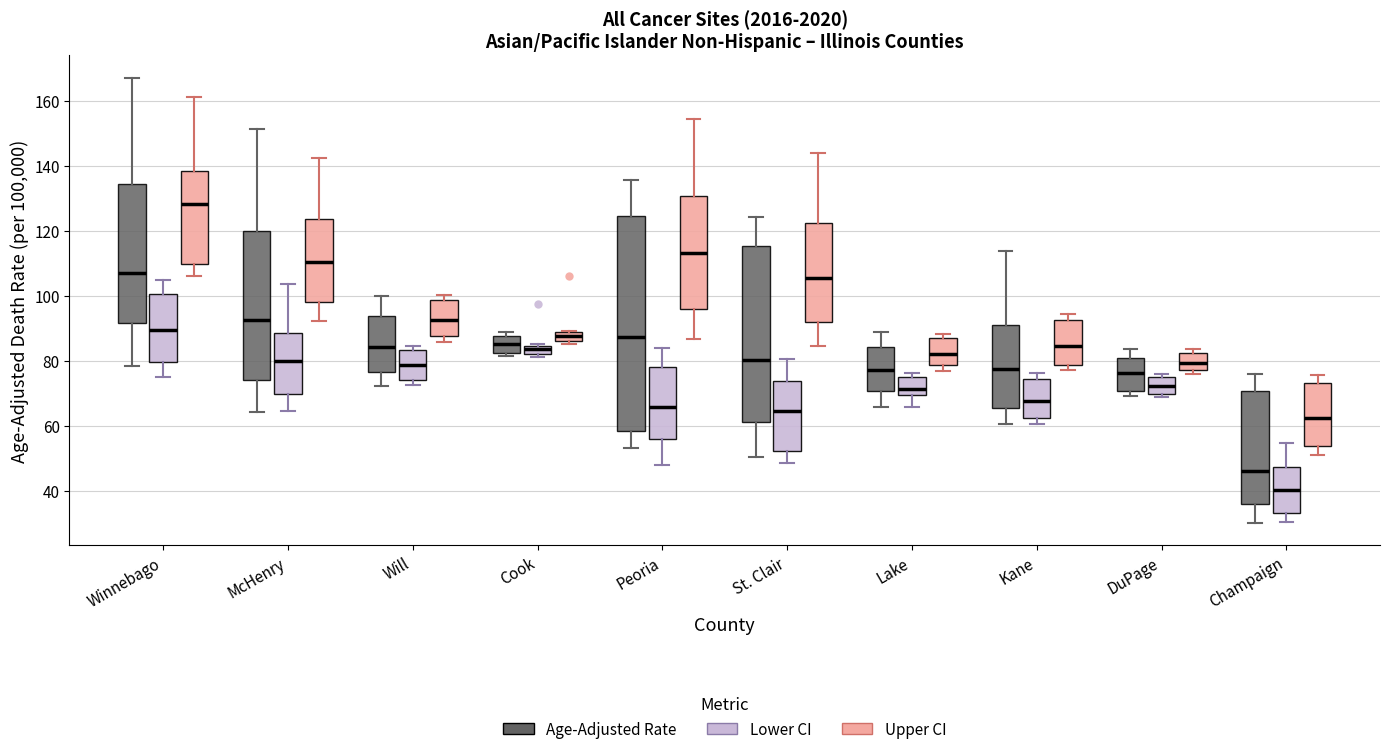

Where does the upper whisker of the box for Kane (Age-Adjusted Rate) end on the y-axis? The values are not printed on the chart, so give them approximately, as read against the axis.

114